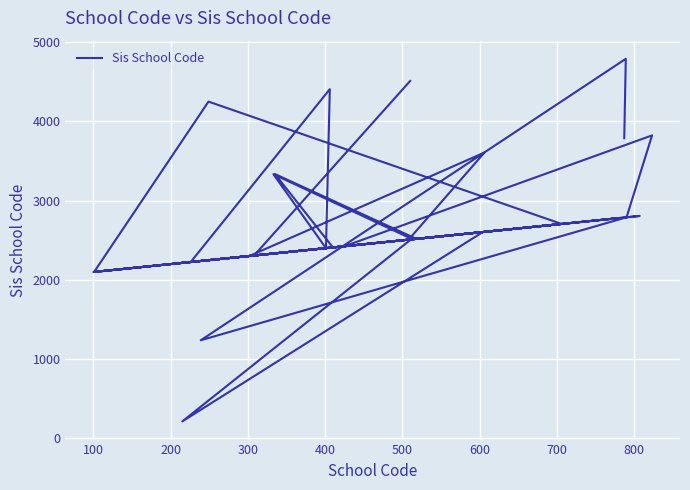

What is the sum of all values?

105696